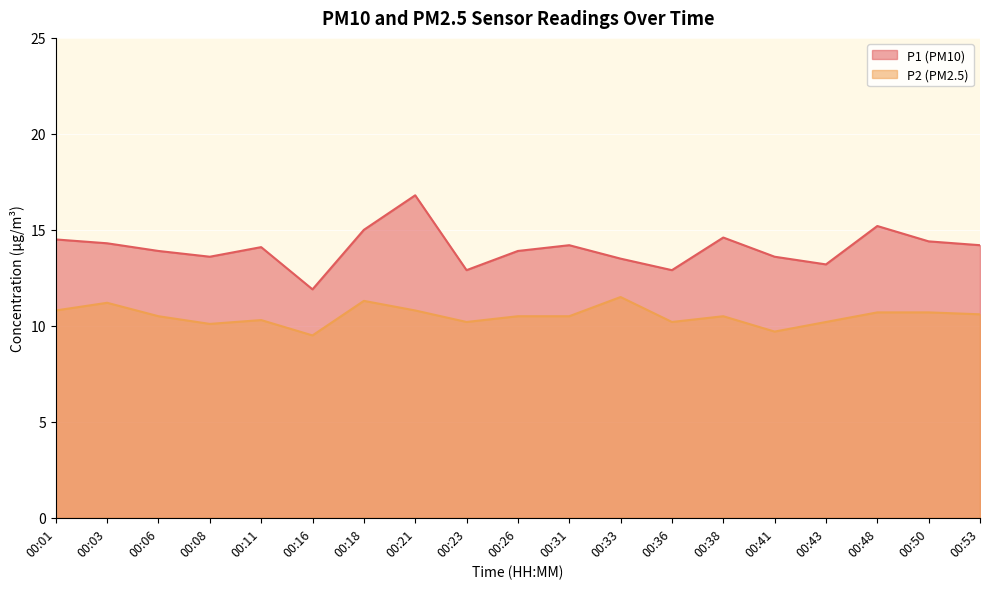

What is the value of the P1 (PM10) point at the 12th from the left?

13.5